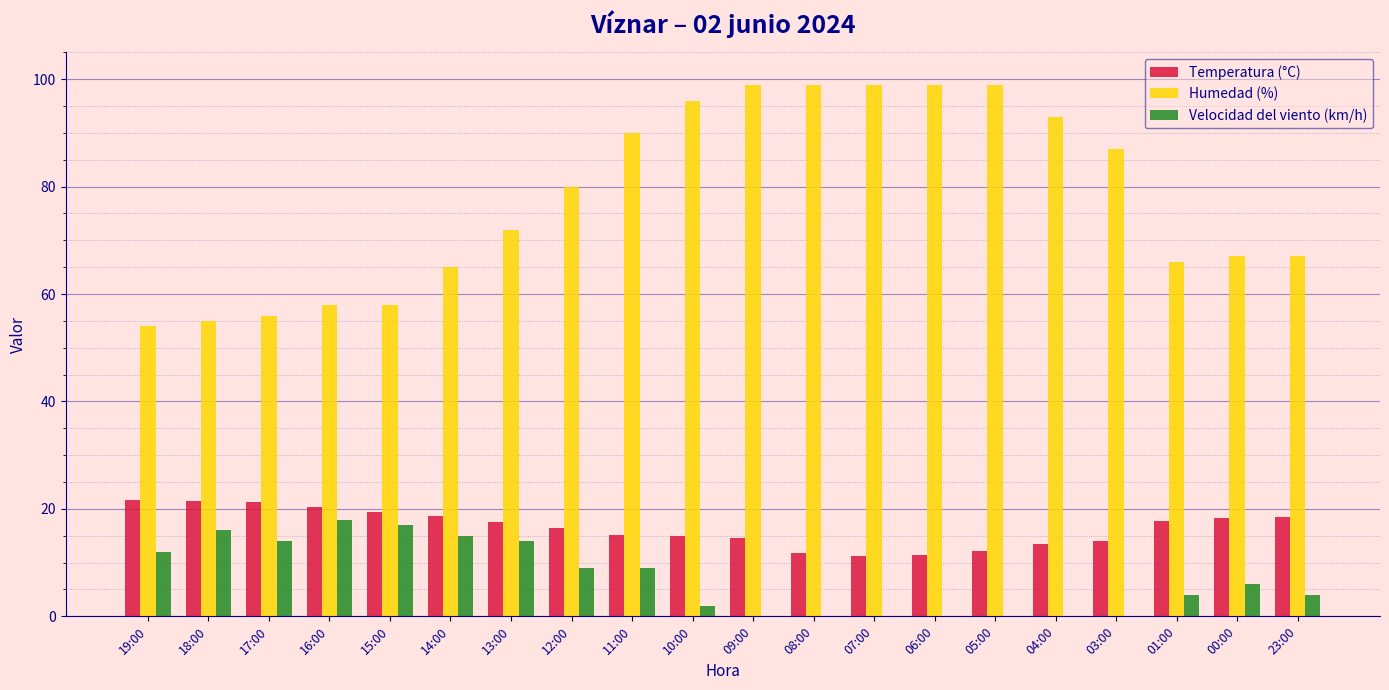

Is the value of Temperatura (°C) at 03:00 greater than the value of Velocidad del viento (km/h) at 23:00?

Yes